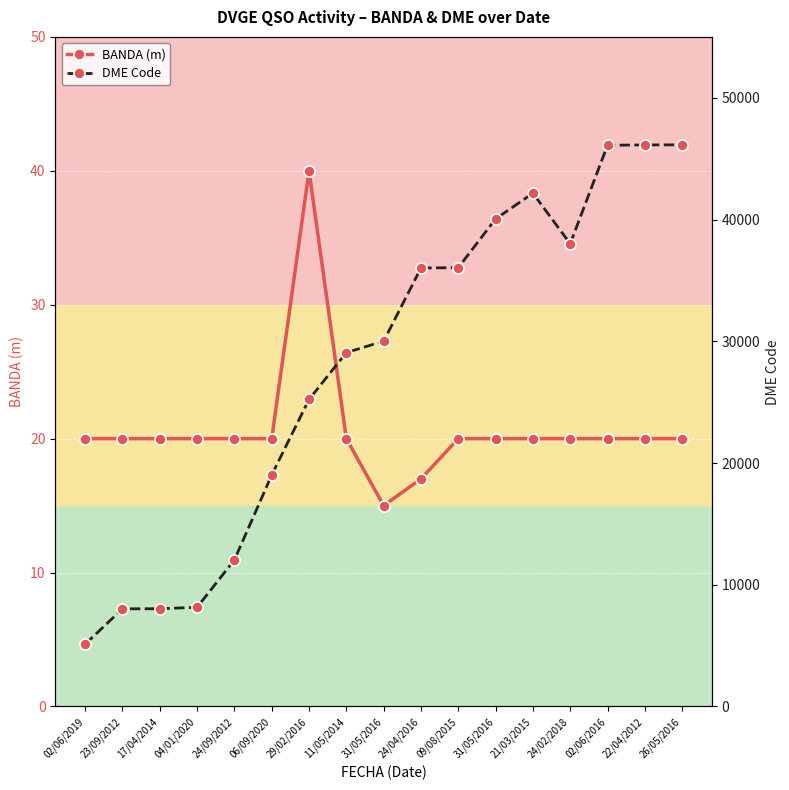

At which label does DME Code reach its peak?

26/05/2016